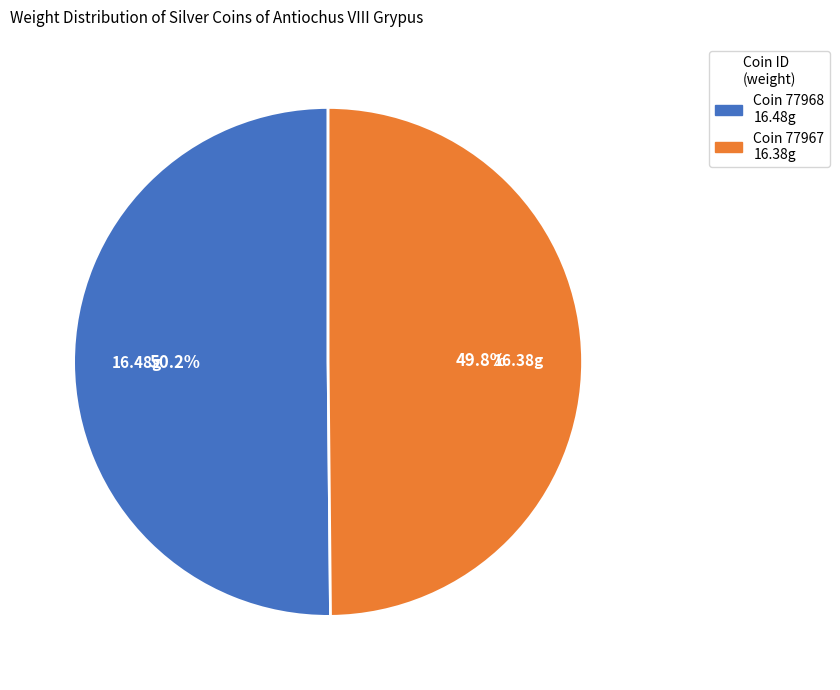

Does any single category account for the majority?

Yes